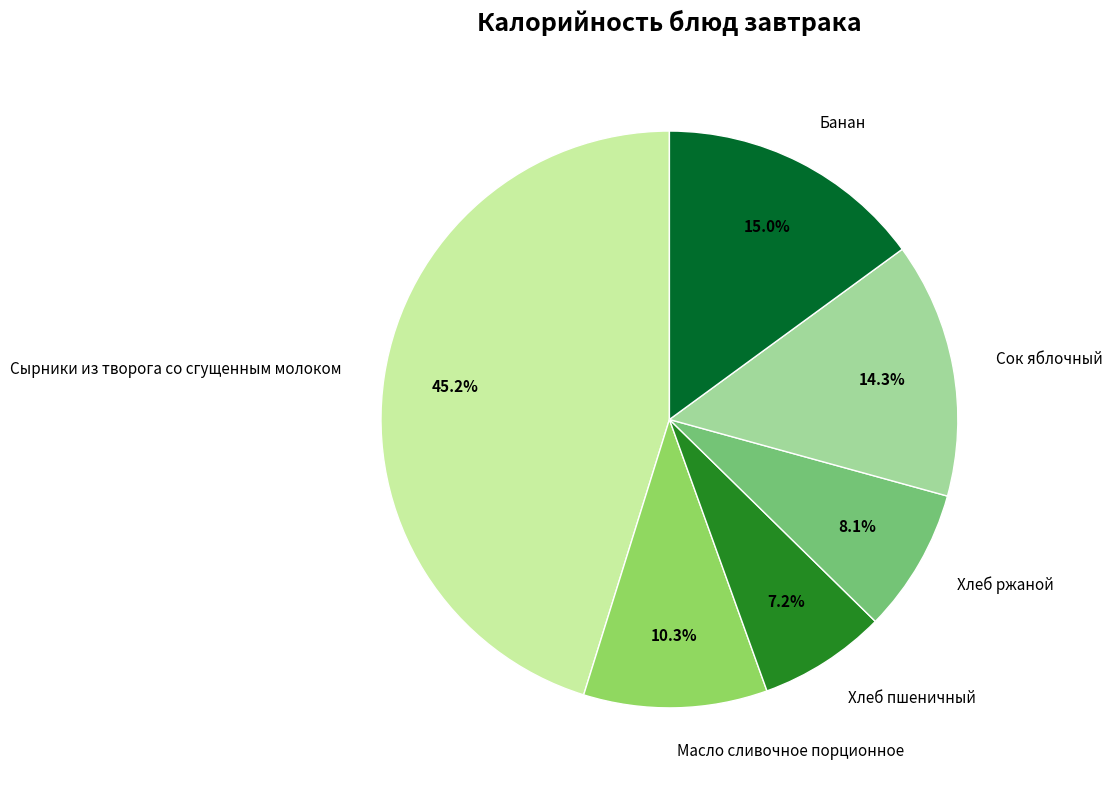

Does Масло сливочное порционное account for over 50% of the chart?

No